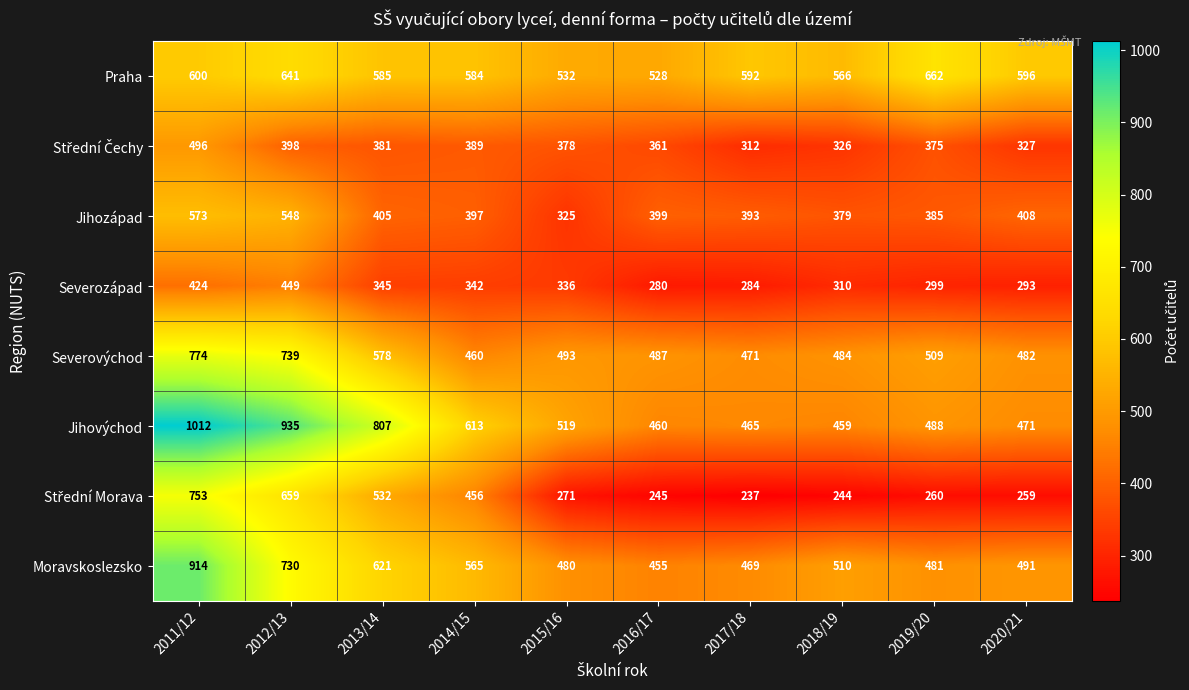

How many distinct data groups are displayed?

8